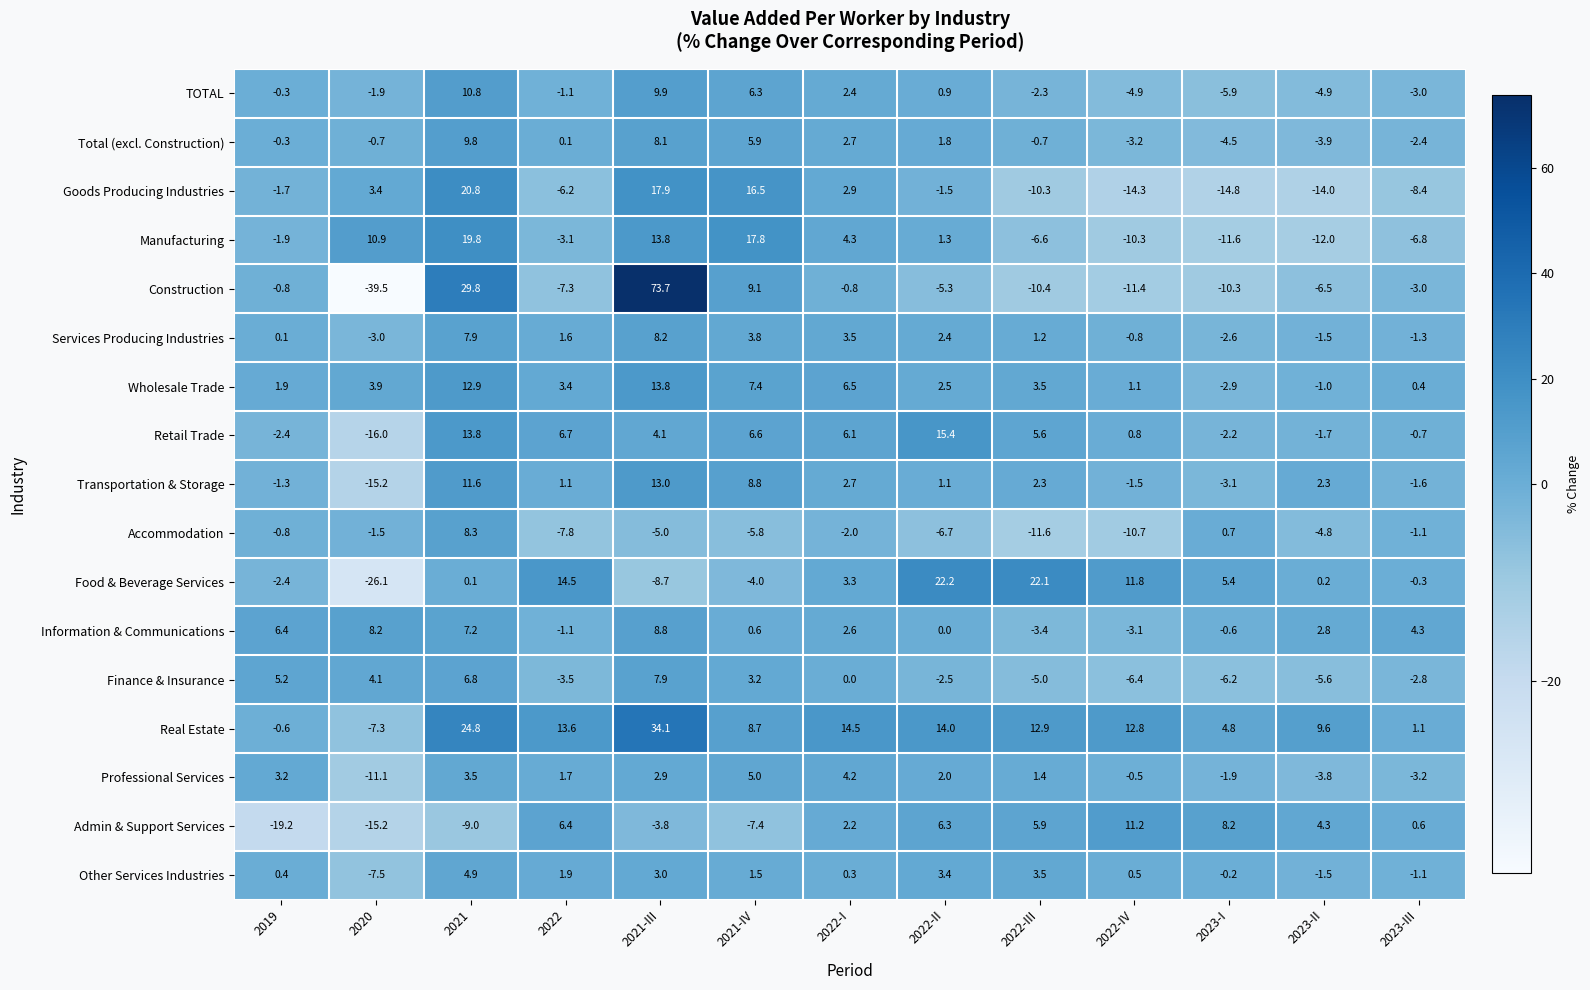

At which category is the sum across all series the highest?

2021-III